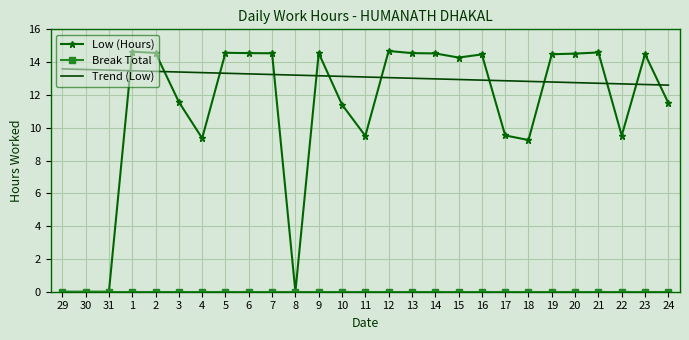

What position from the left is 12?

15